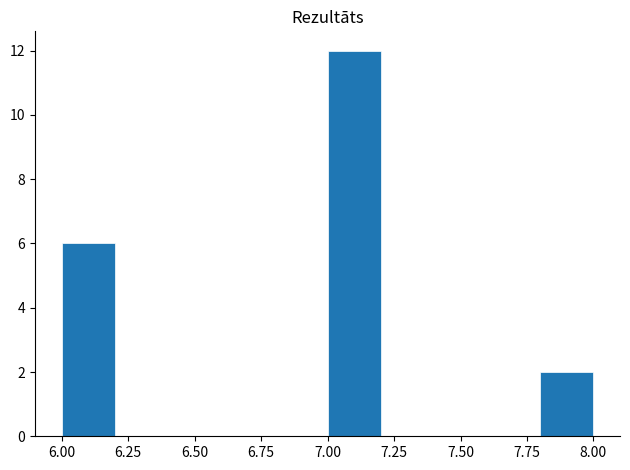

Reading left to right, list every bar in this chart as the range it spans on the x-axis followed by its height. The values are not printed on the chart, so give them approximately, as read against the axis.

6.0 to 6.2: 6
6.2 to 6.4: 0
6.4 to 6.6: 0
6.6 to 6.8: 0
6.8 to 7.0: 0
7.0 to 7.2: 12
7.2 to 7.4: 0
7.4 to 7.6: 0
7.6 to 7.8: 0
7.8 to 8.0: 2